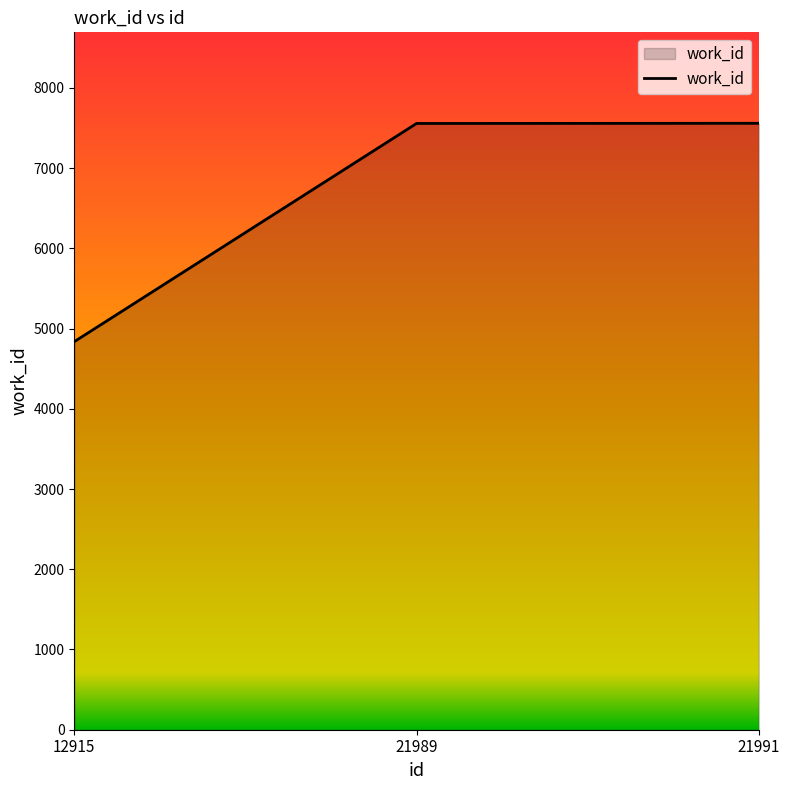

What is the difference between the maximum and minimum values?

2722